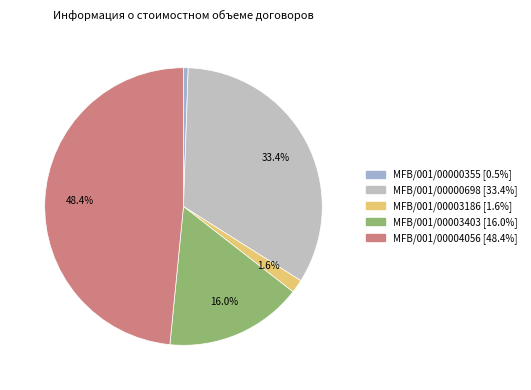

Rank the categories by value from lowest to highest.

MFB/001/00000355, MFB/001/00003186, MFB/001/00003403, MFB/001/00000698, MFB/001/00004056